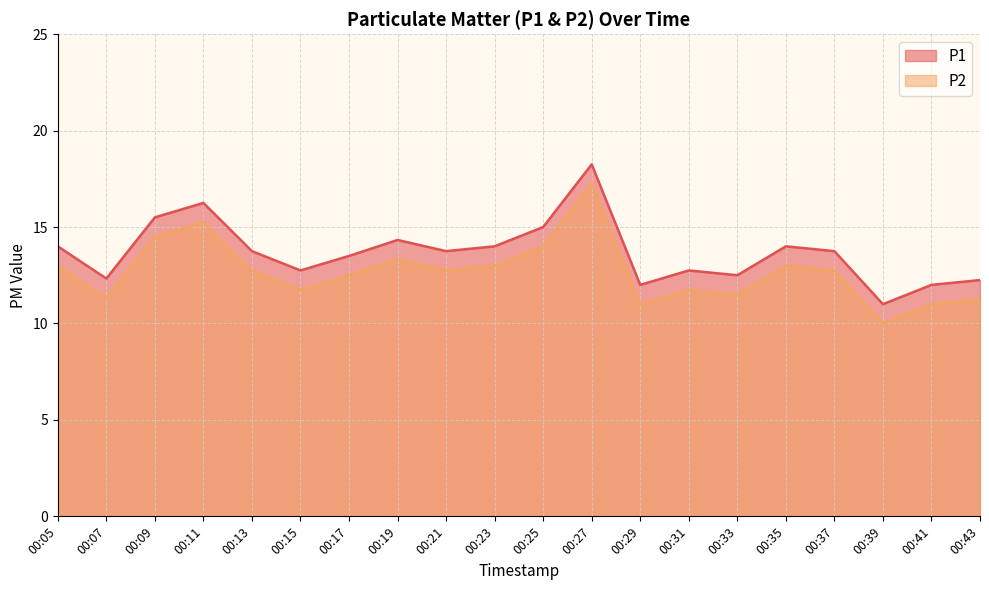

Which series has the largest range (max minus min)?

P1